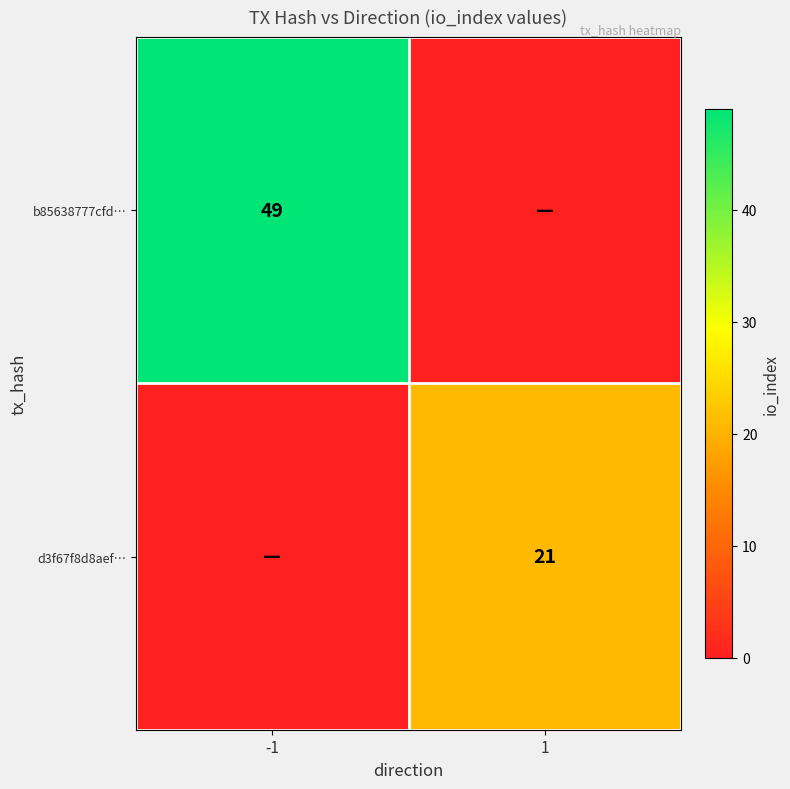

Which category has the highest value across all series?

-1